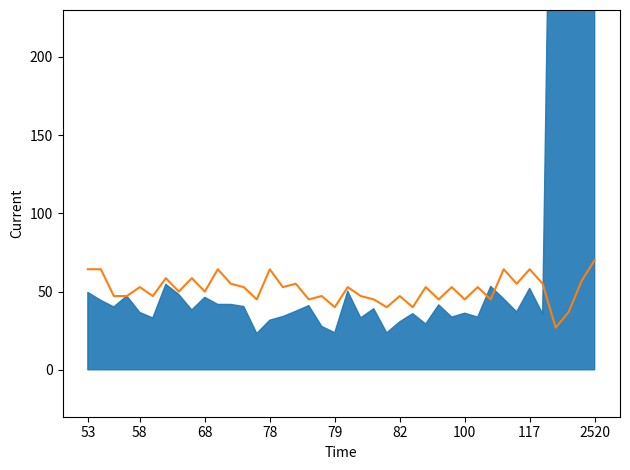

How many points are higher than both their immediate neighbors (excluding endpoints)?

14